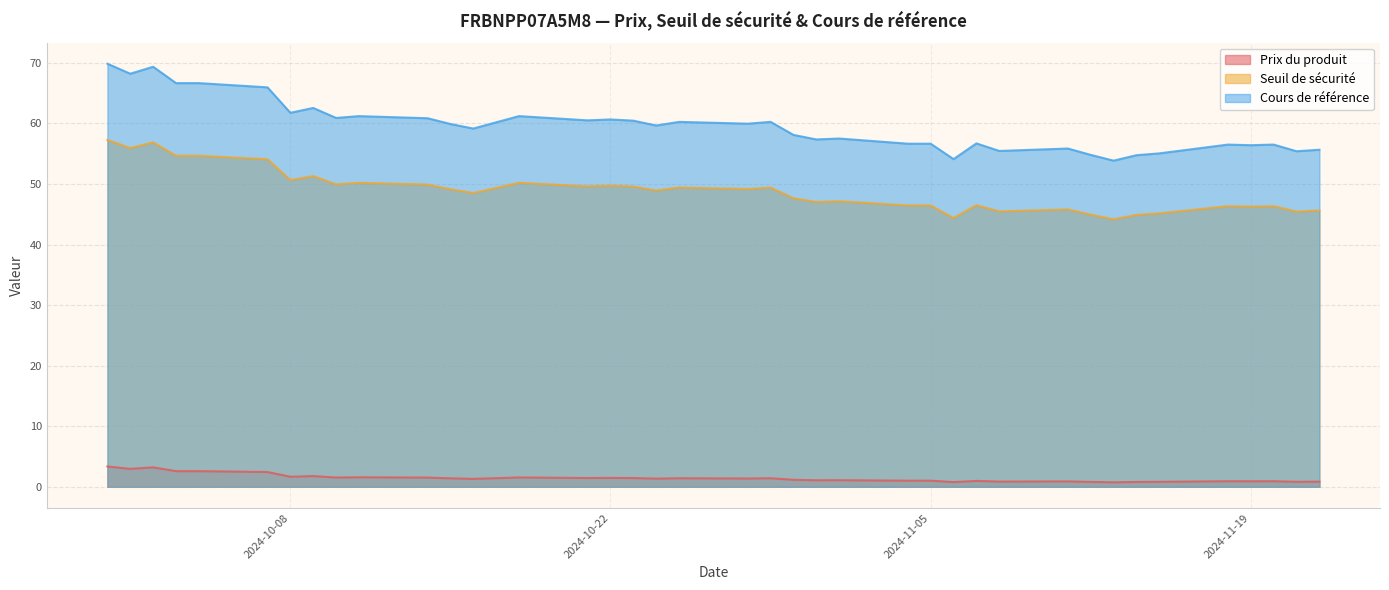

Which series has the largest range (max minus min)?

Cours de référence